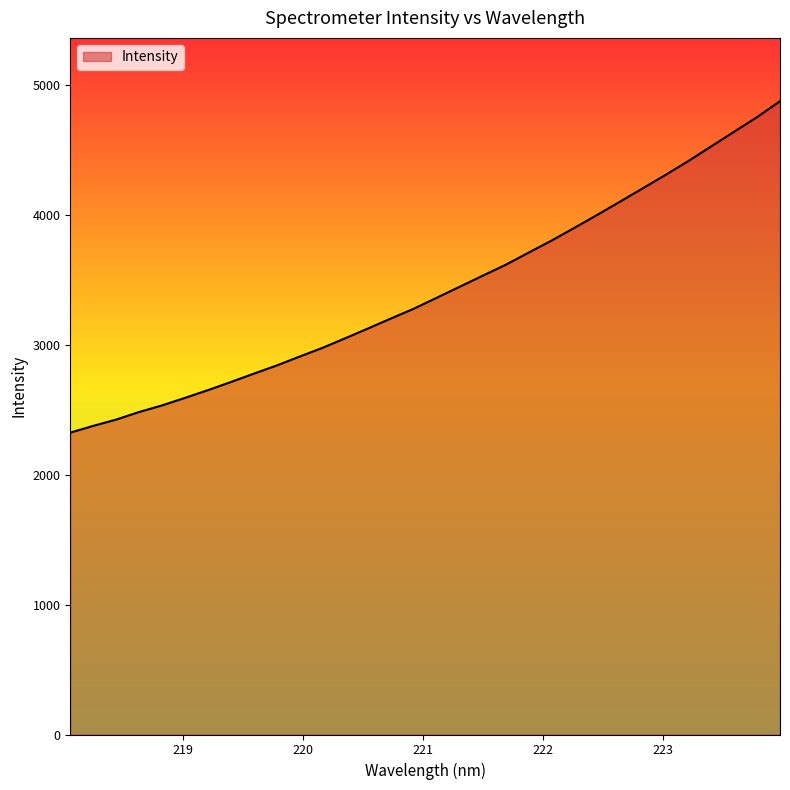

What is the smallest value displayed?

2322.6